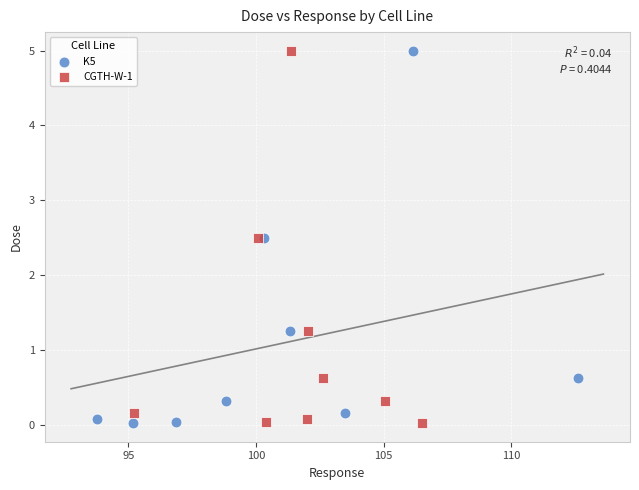

What are all the series names shown in the legend?

K5, CGTH-W-1